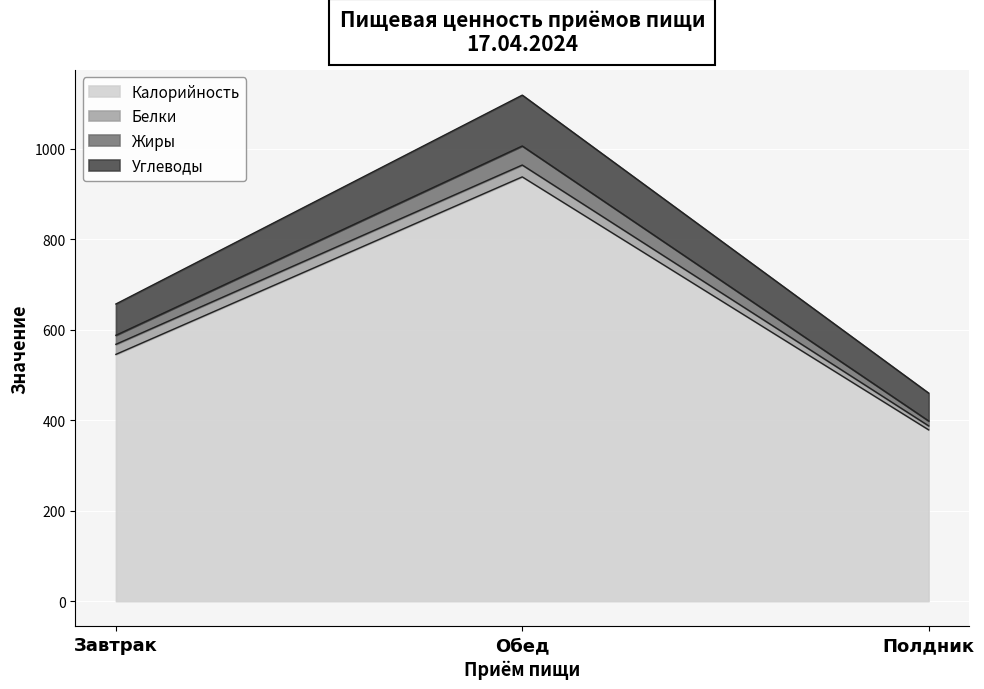

What is the total value across all series at Обед?

1118.5